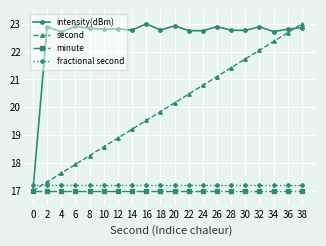

Read the fractional second value at 4.

17.2